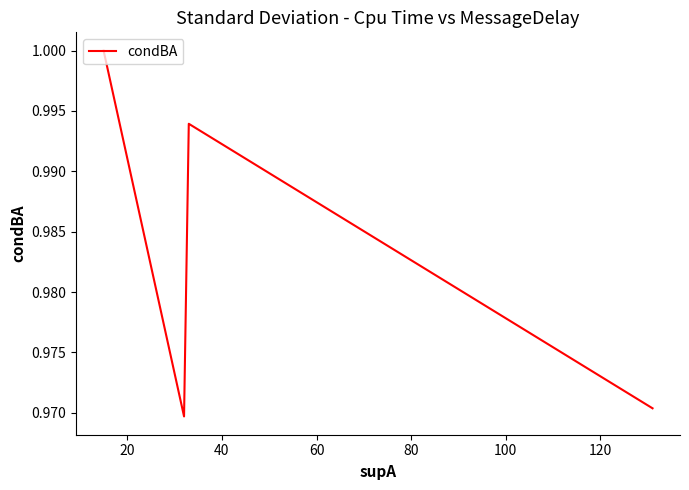

How many interior local valleys (lower than both neighbors) does the data have?

1